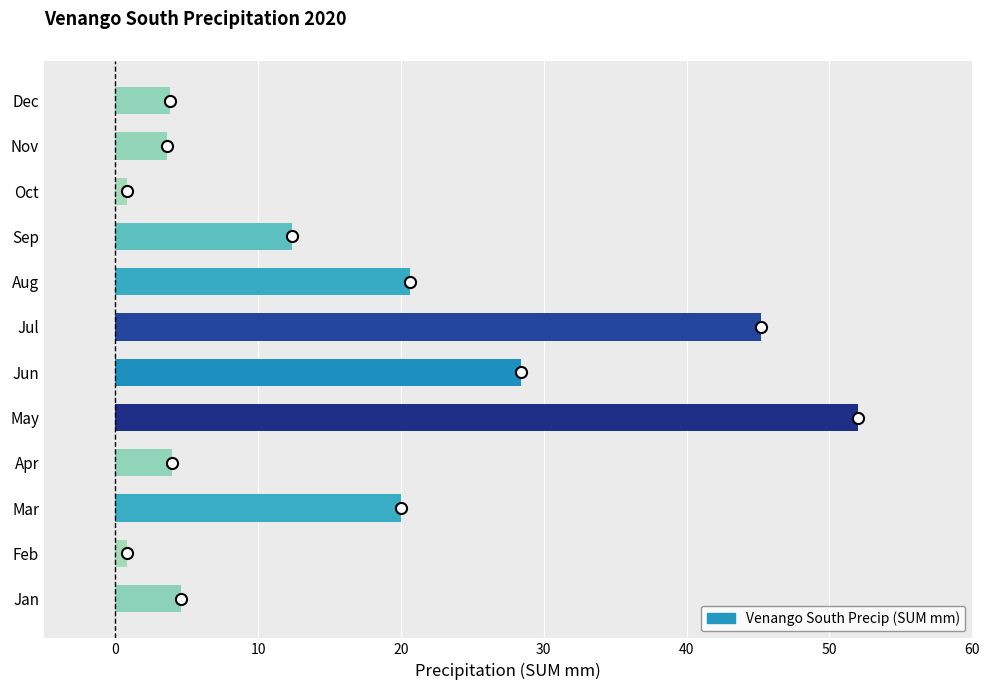

Which has a higher value, Jun or Oct?

Jun